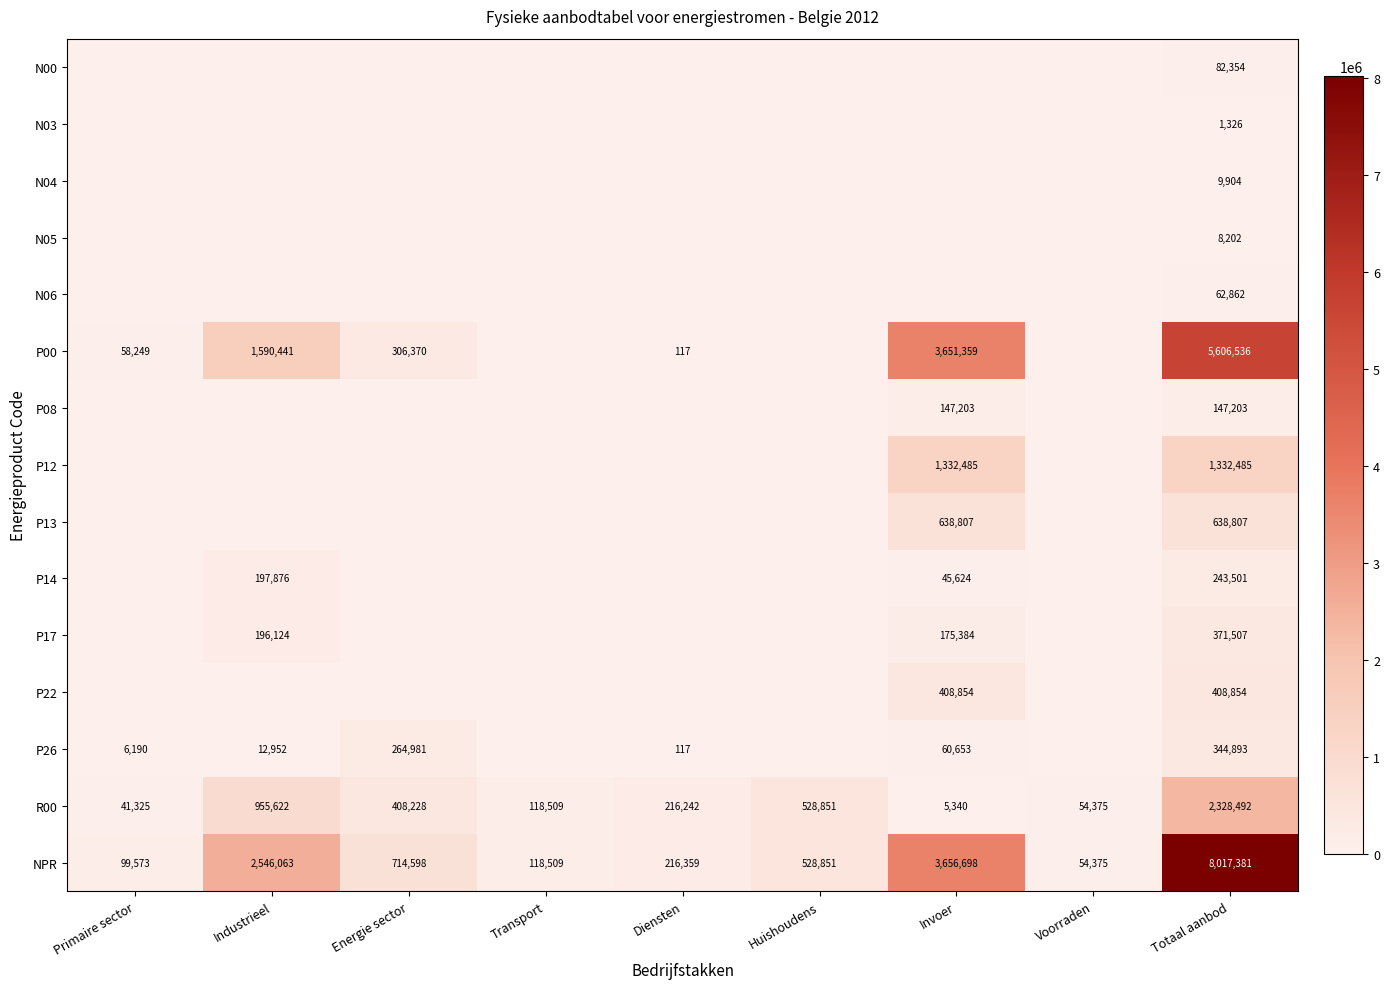

What value does the NPR series have at Invoer?

3656698